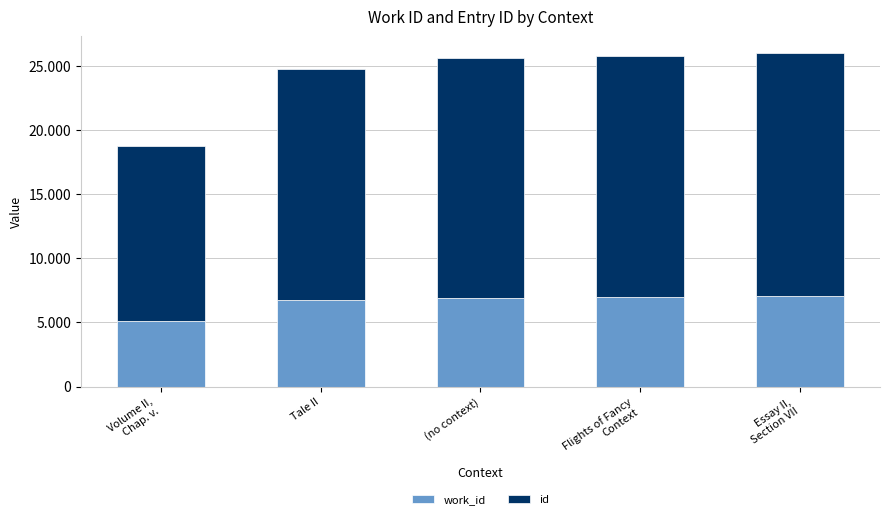

What are all the series names shown in the legend?

work_id, id